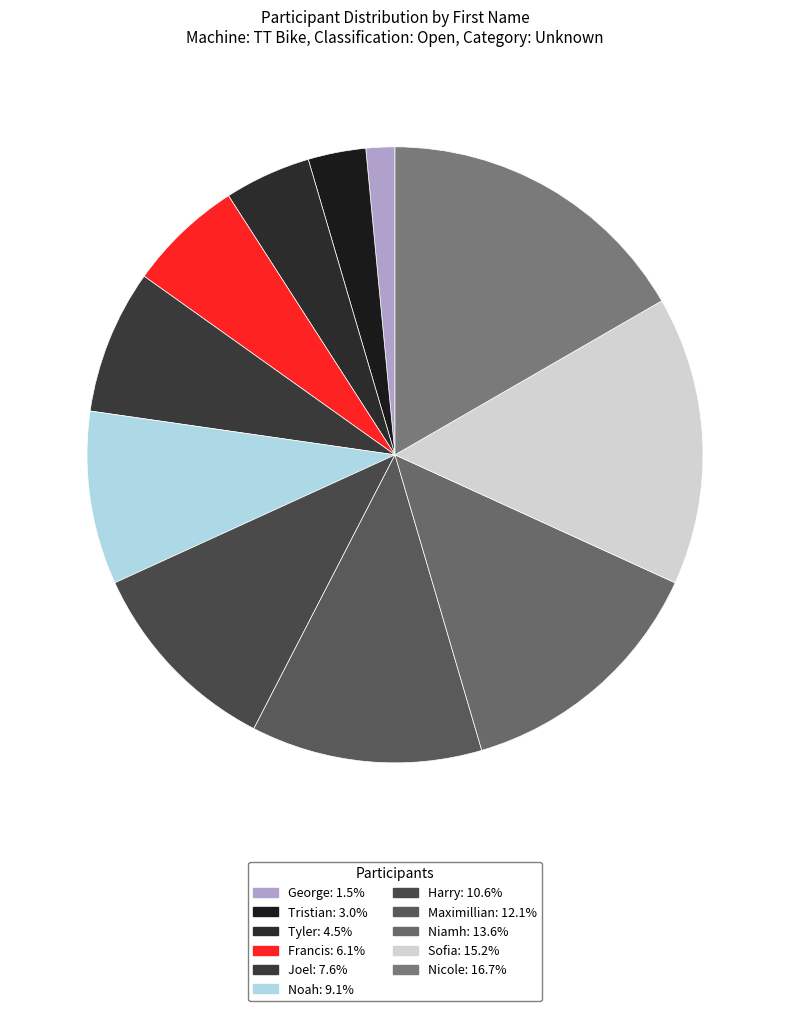

Rank the categories by value from lowest to highest.

George, Tristian, Tyler, Francis, Joel, Noah, Harry, Maximillian, Niamh, Sofia, Nicole